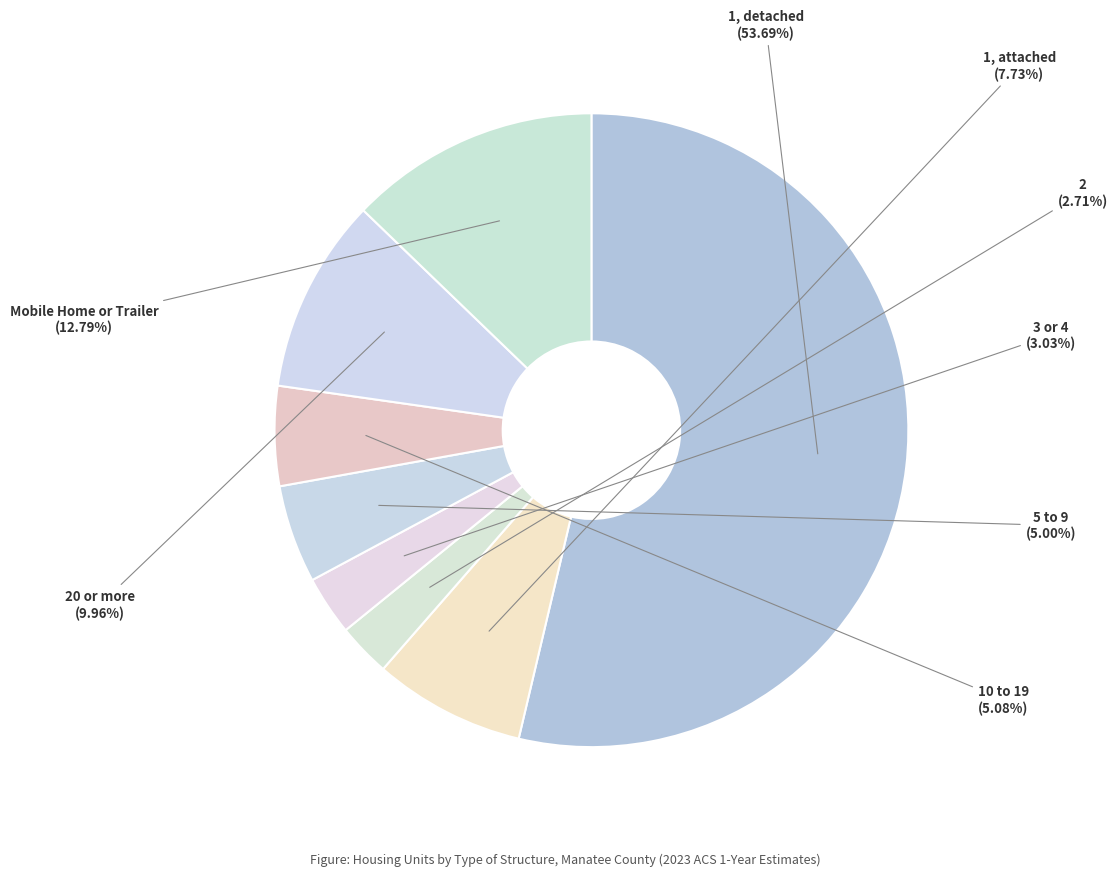

How many segments does this pie chart have?

8